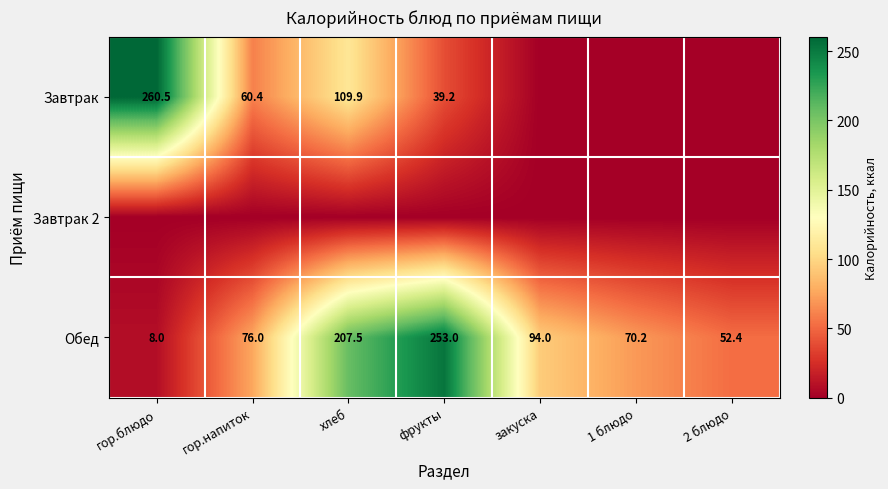

What is the sum of all Обед values?

761.1